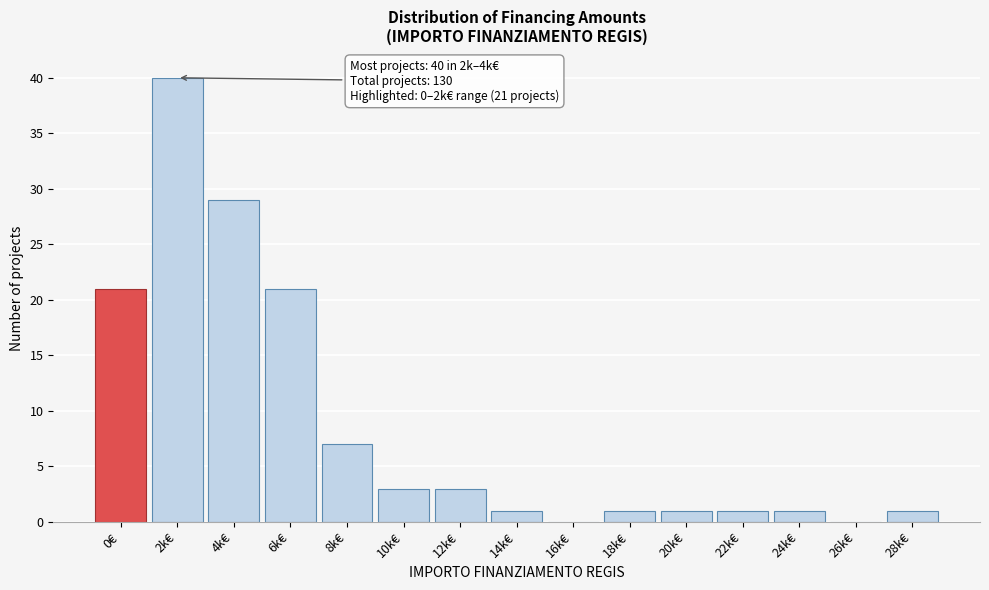

Reading left to right, what are all the values shown in this chart?

0€=21	2k€=40	4k€=29	6k€=21	8k€=7	10k€=3	12k€=3	14k€=1	16k€=0	18k€=1	20k€=1	22k€=1	24k€=1	26k€=0	28k€=1